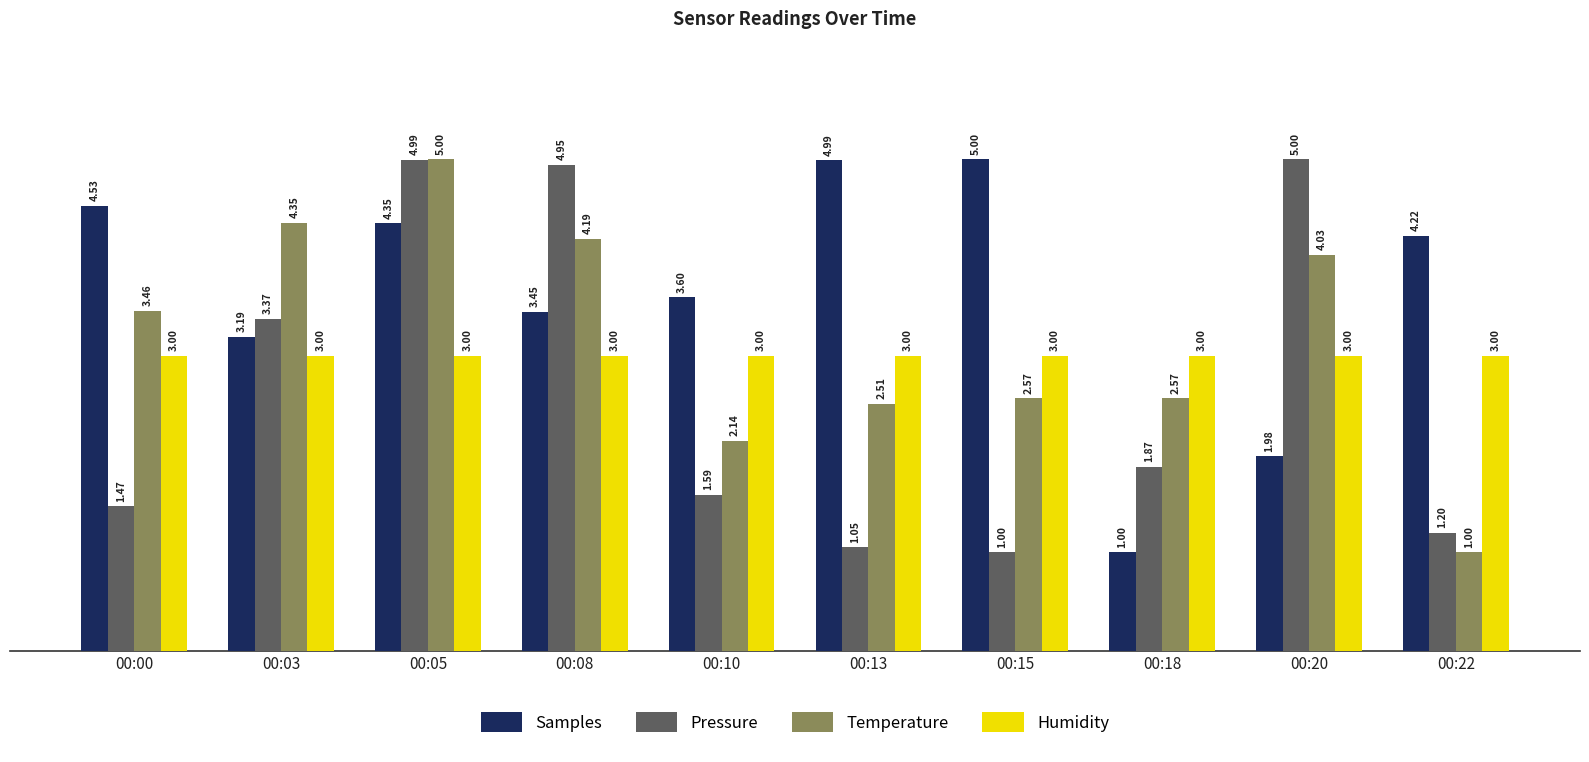

Are the bars horizontal?

No